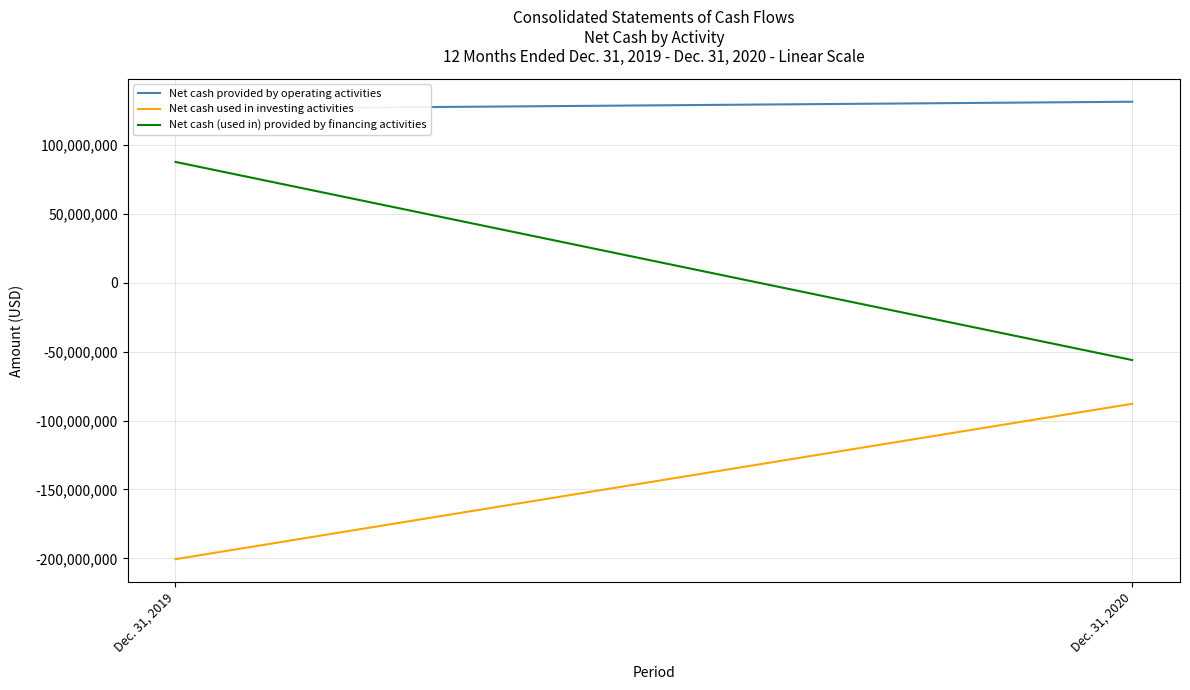

What is the value of the Net cash provided by operating activities point at the 1st from the left?

126248000